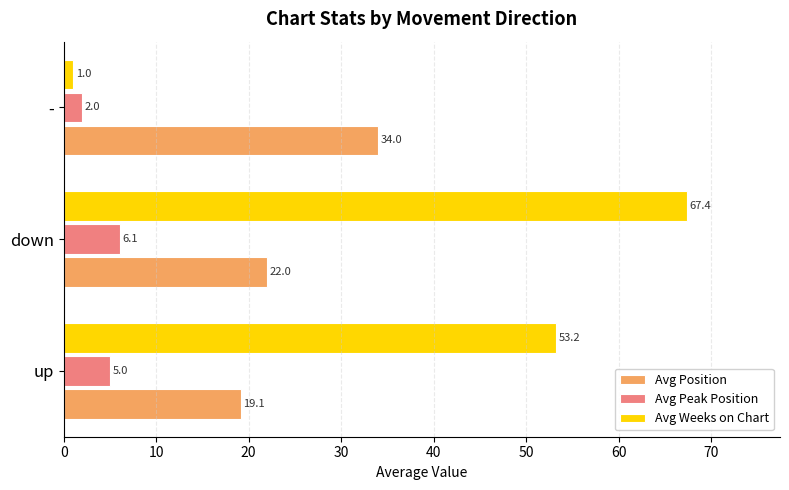

At which category is the sum across all series the highest?

down